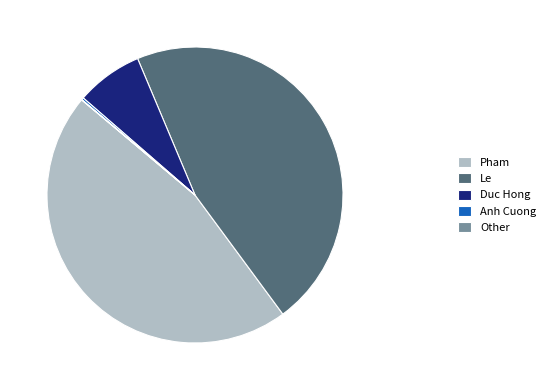

Is it true that Duc Hong is 7% of the pie?

True